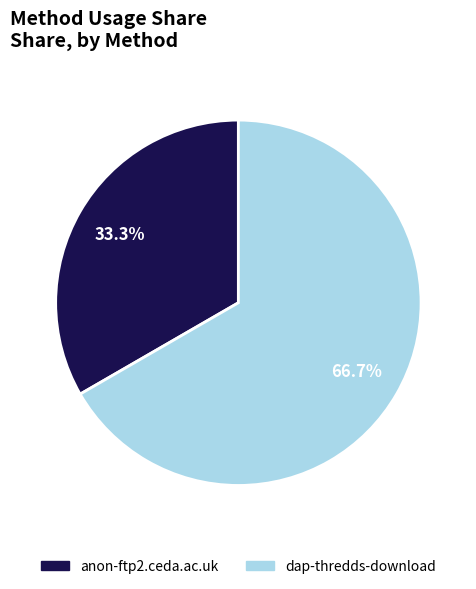

What percentage do dap-thredds-download and anon-ftp2.ceda.ac.uk together represent?

100.0%